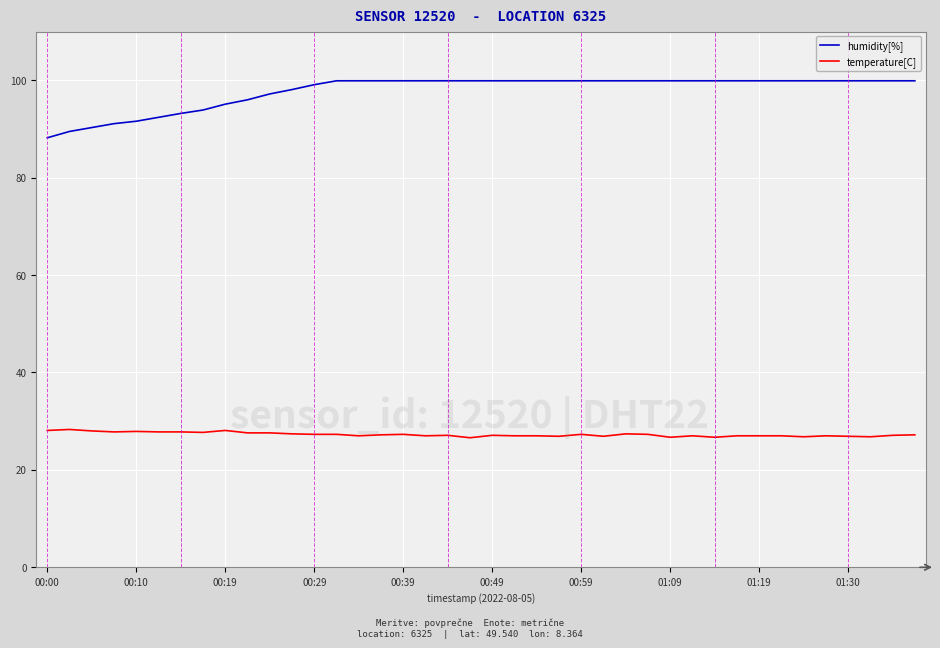

Rank the series by their average value, from highest to lowest.

humidity[%], temperature[C]